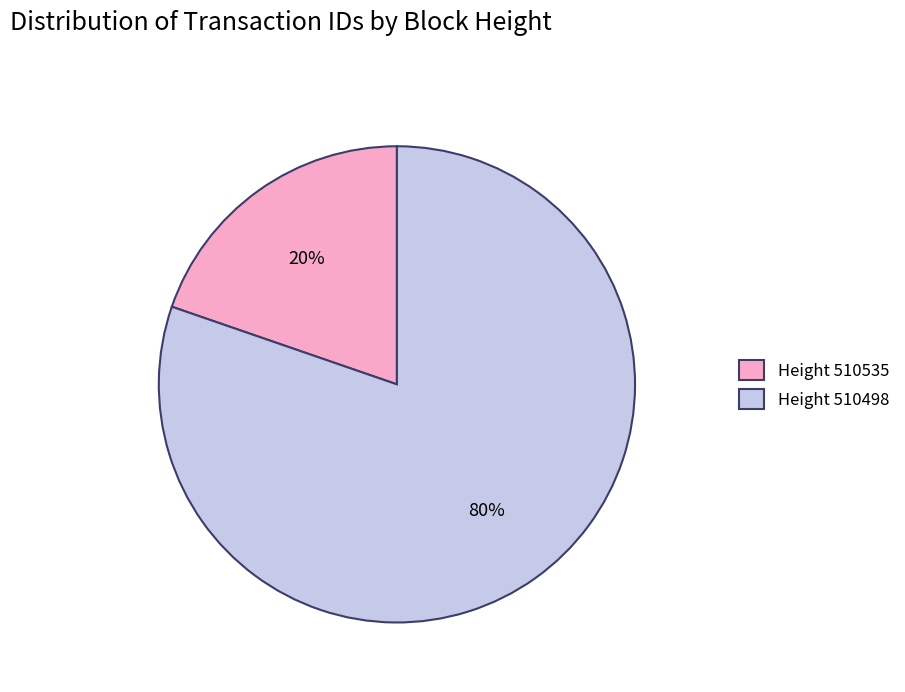

How many segments does this pie chart have?

2